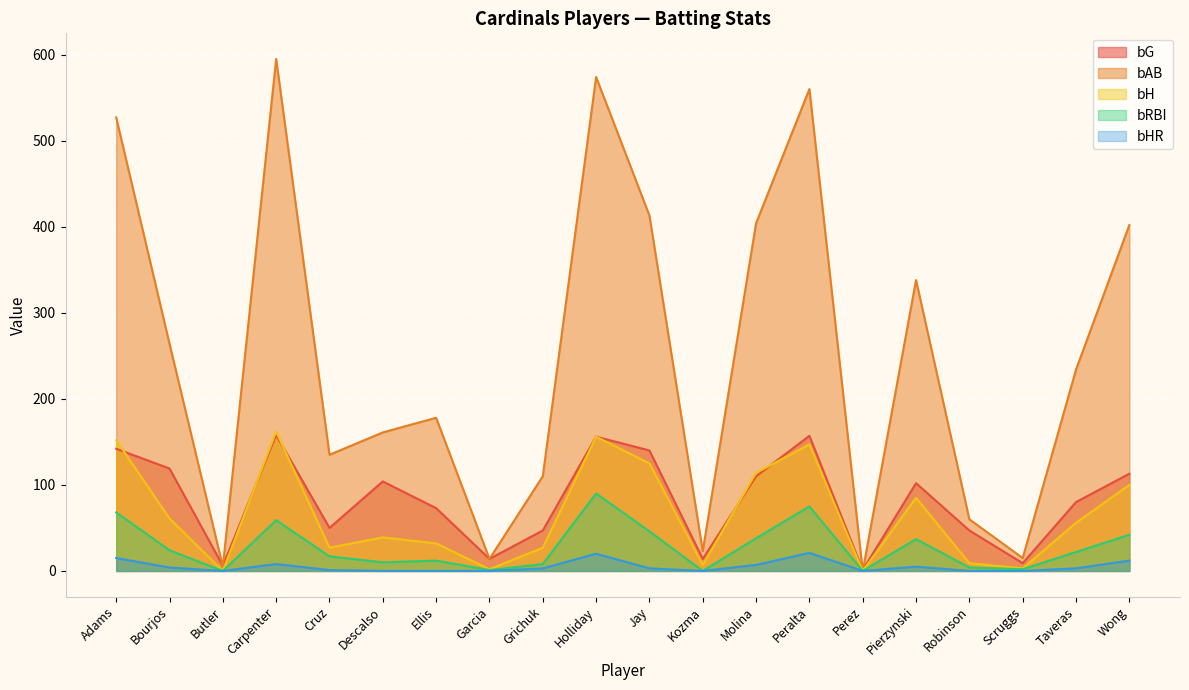

What is the sum of the bH values at Pierzynski and Molina?

199